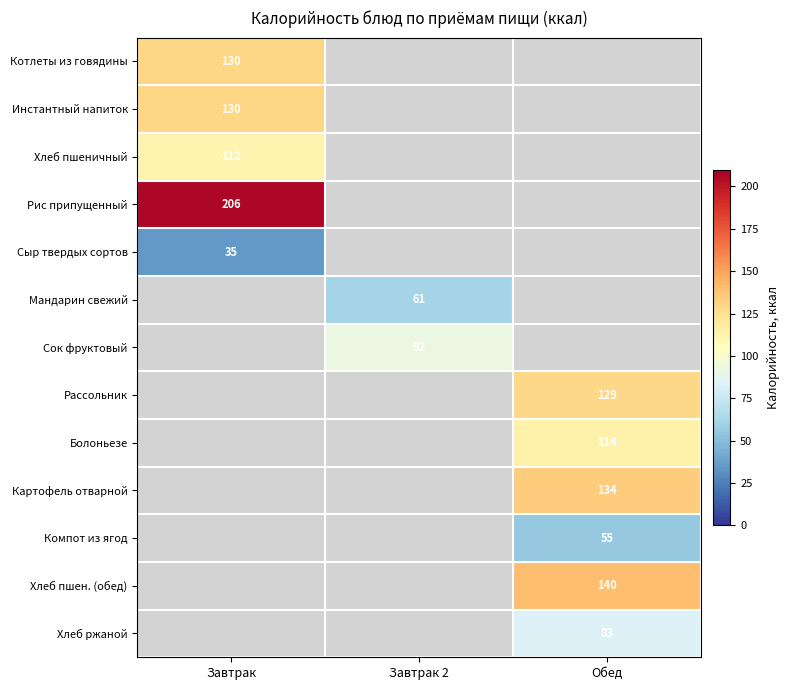

The value of Рис припущенный at Завтрак is 268. True or false?

False